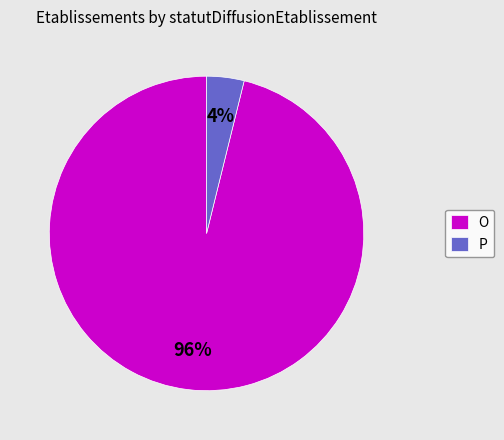

To the nearest percent, what is the difference between the P and O slice percentages?

92%